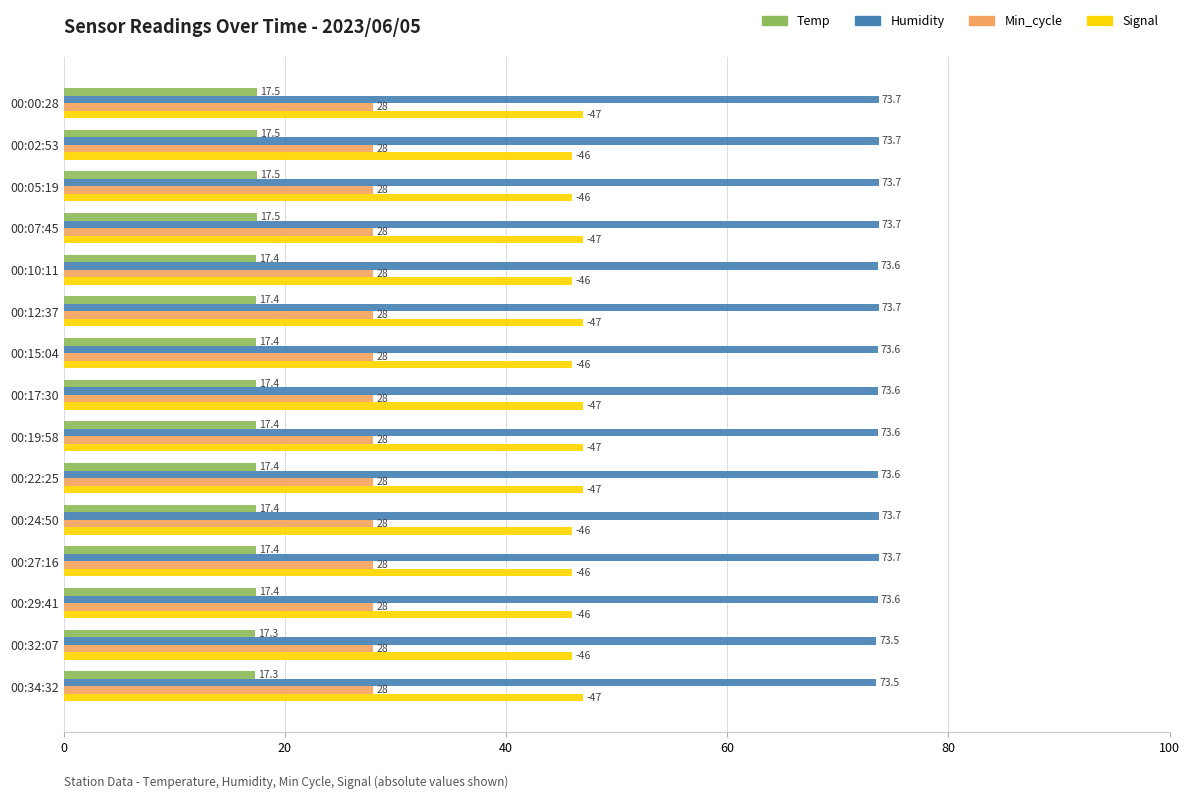

Count the Humidity values in the range 73 to 74.

15